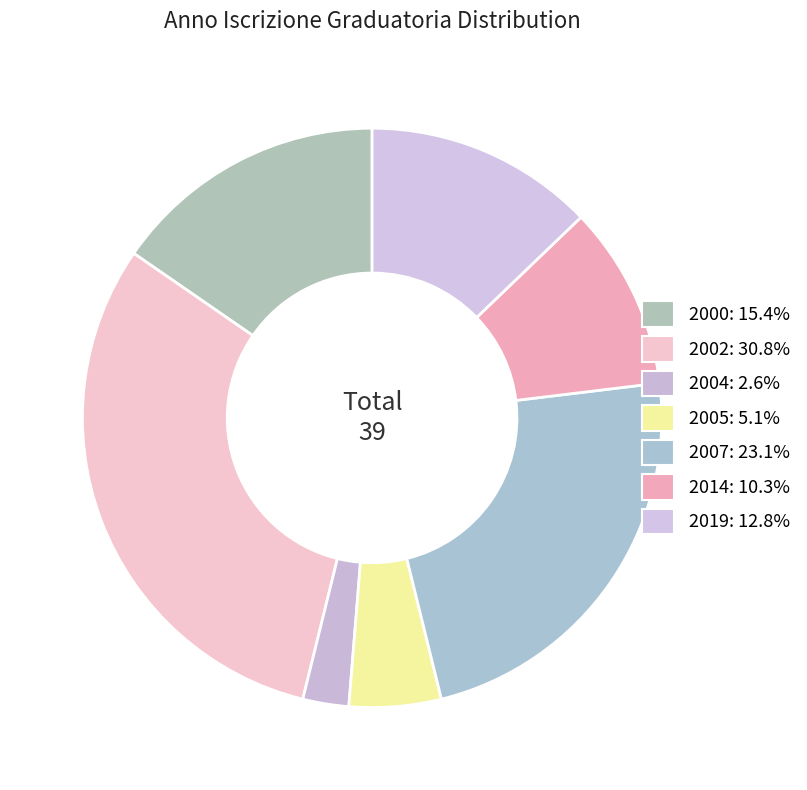

Rank the categories by value from lowest to highest.

2004, 2005, 2014, 2019, 2000, 2007, 2002